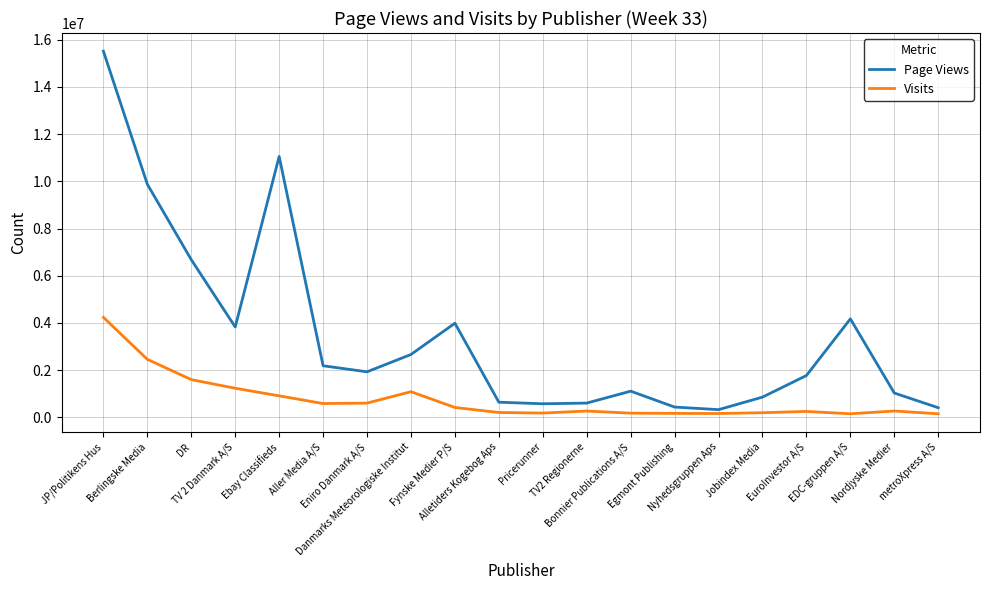

What is the average value of the Page Views series?

3483320